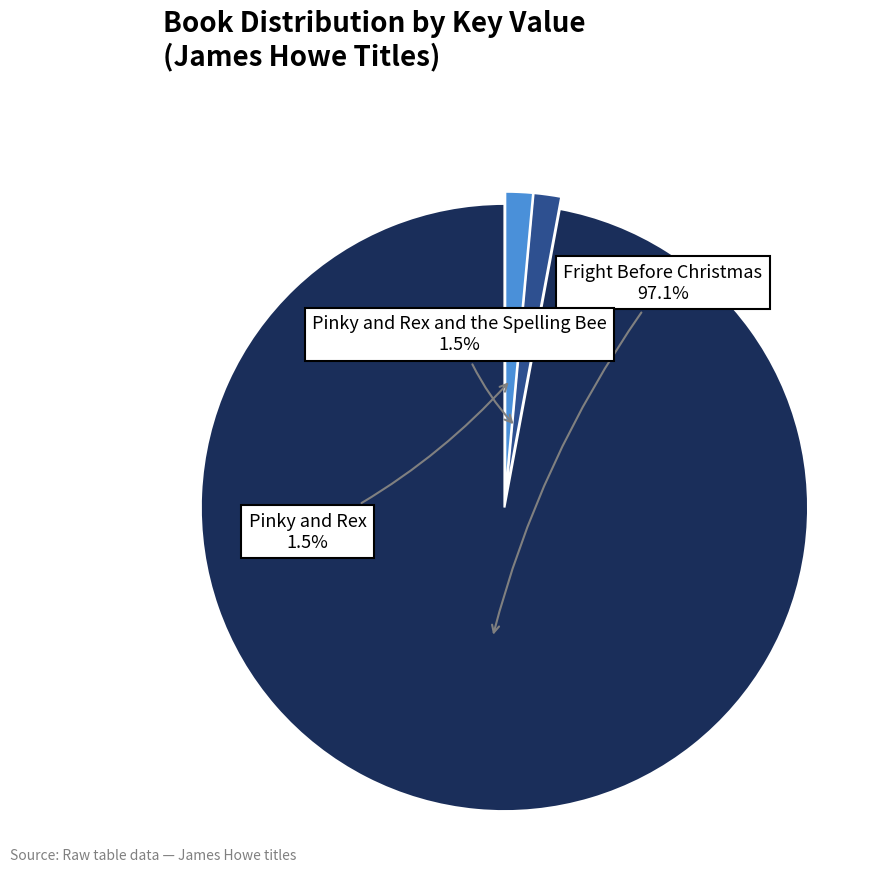

What percentage is NOT represented by Pinky and Rex and the Spelling Bee?

98.5%